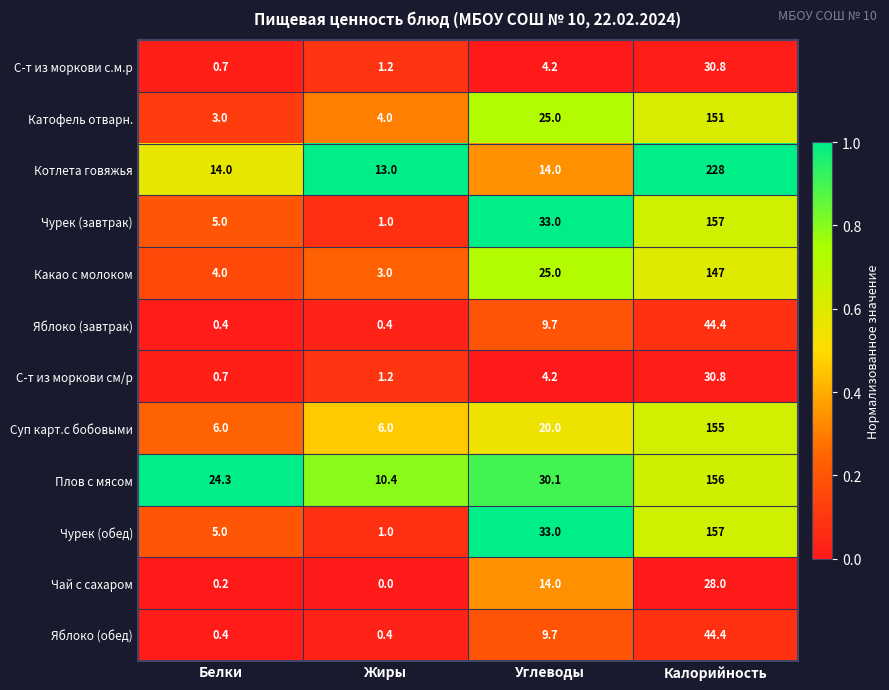

What is the difference between the maximum and minimum values in the Суп карт.с бобовыми series?

149.0